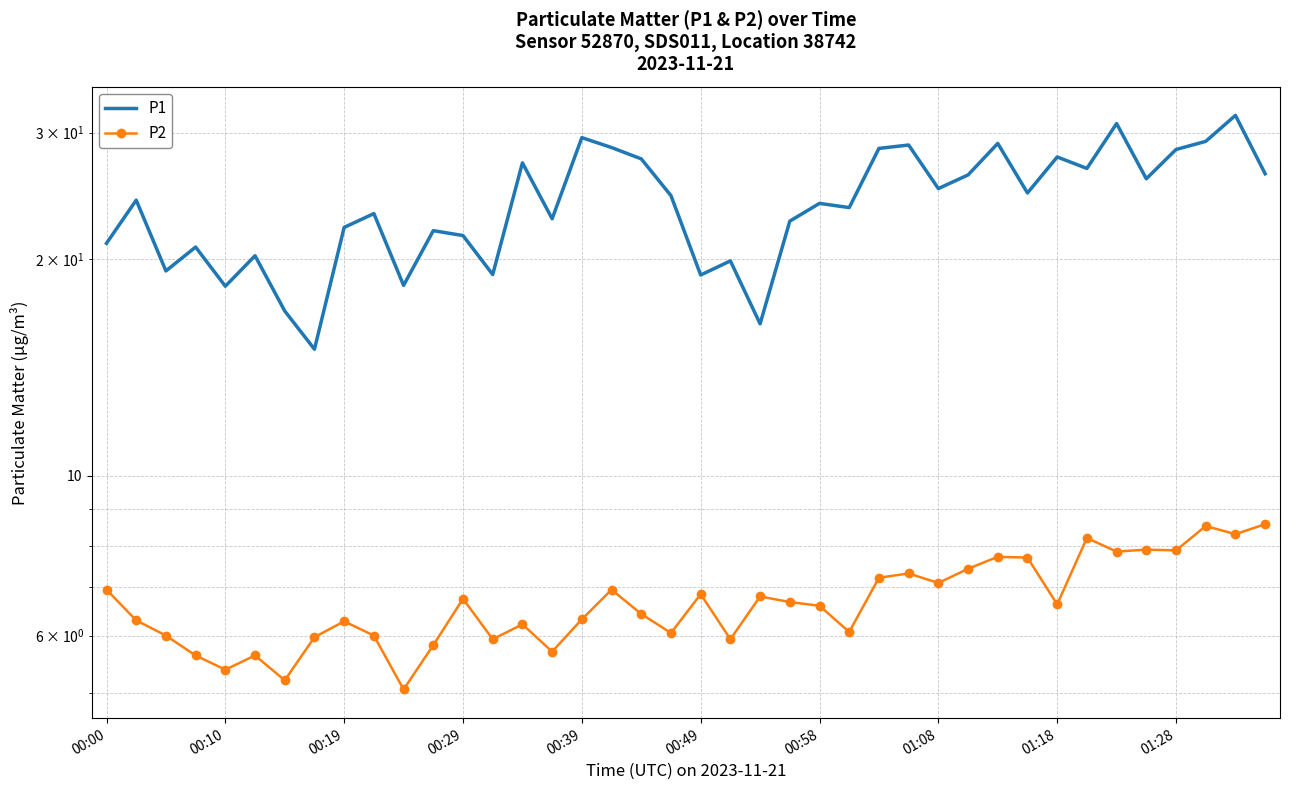

What is the sum of all P1 values?

956.8